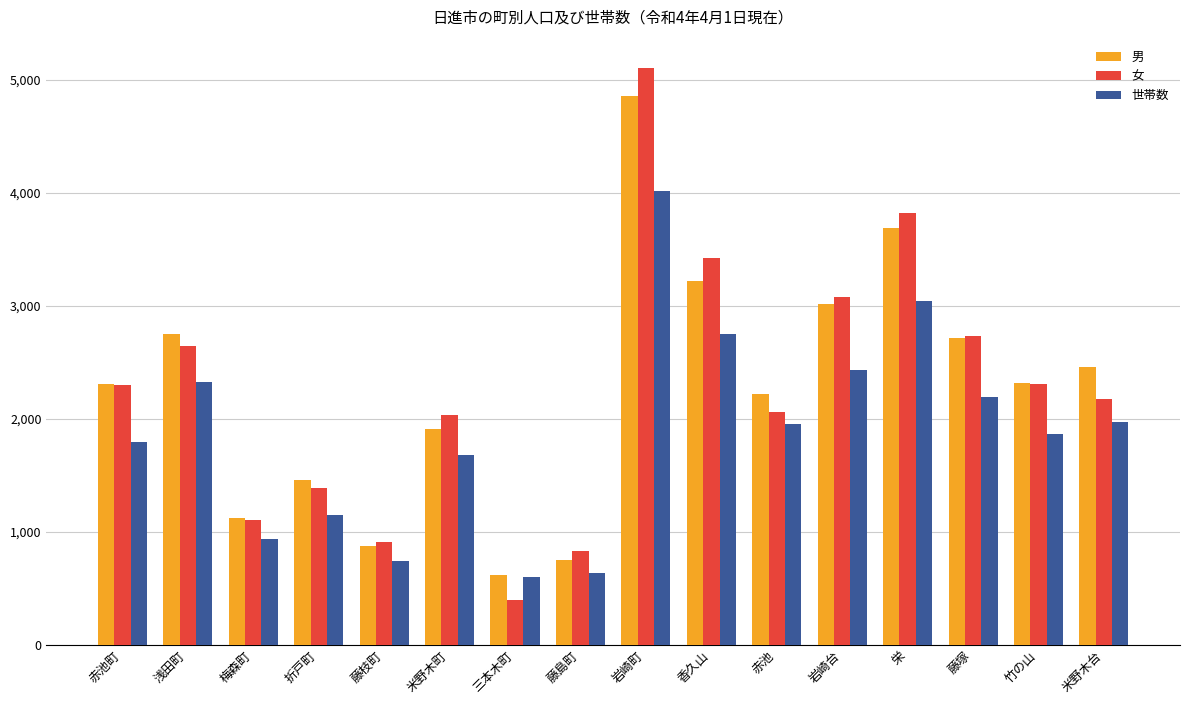

What is the label of the 12th bar from the left?

岩崎台